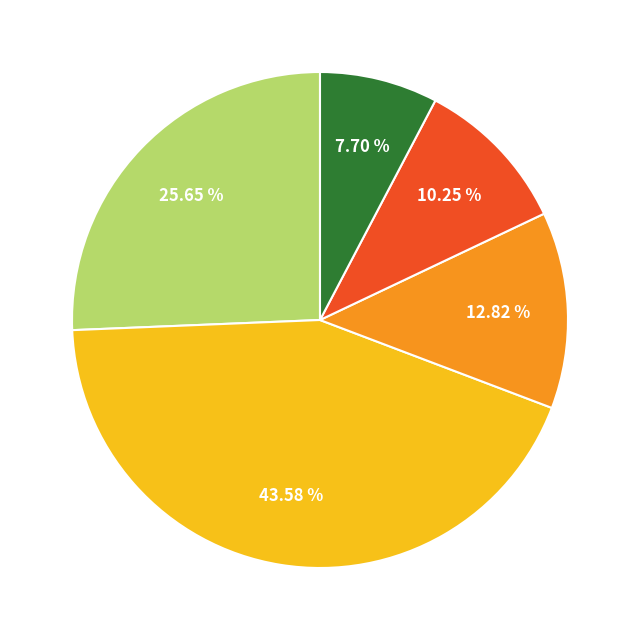

Is there any slice that represents more than half of the pie?

No